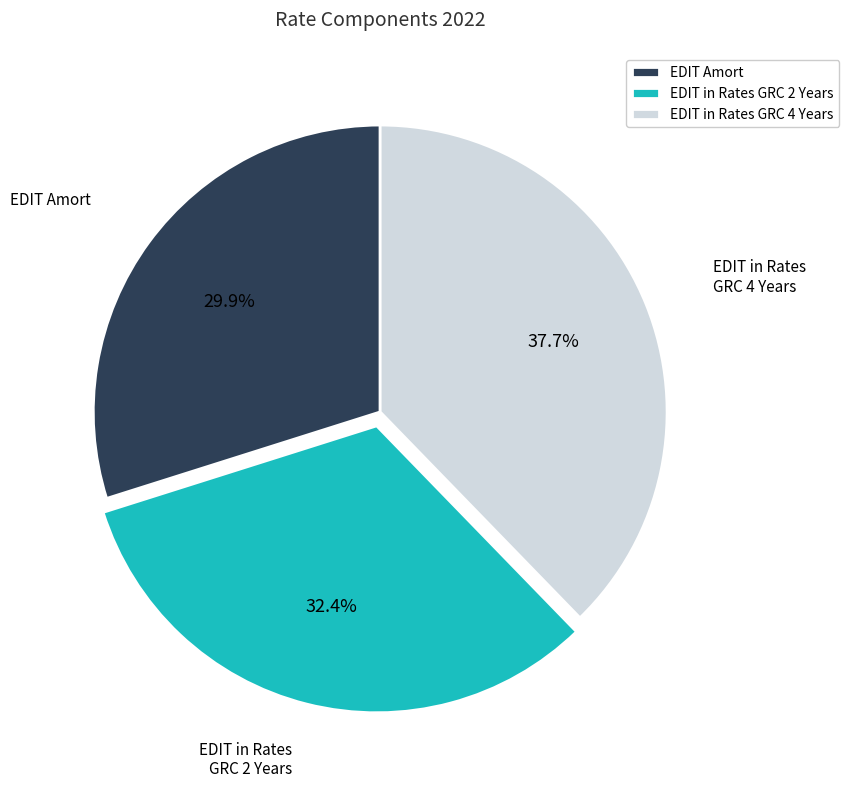

How many slices are in this pie chart?

3